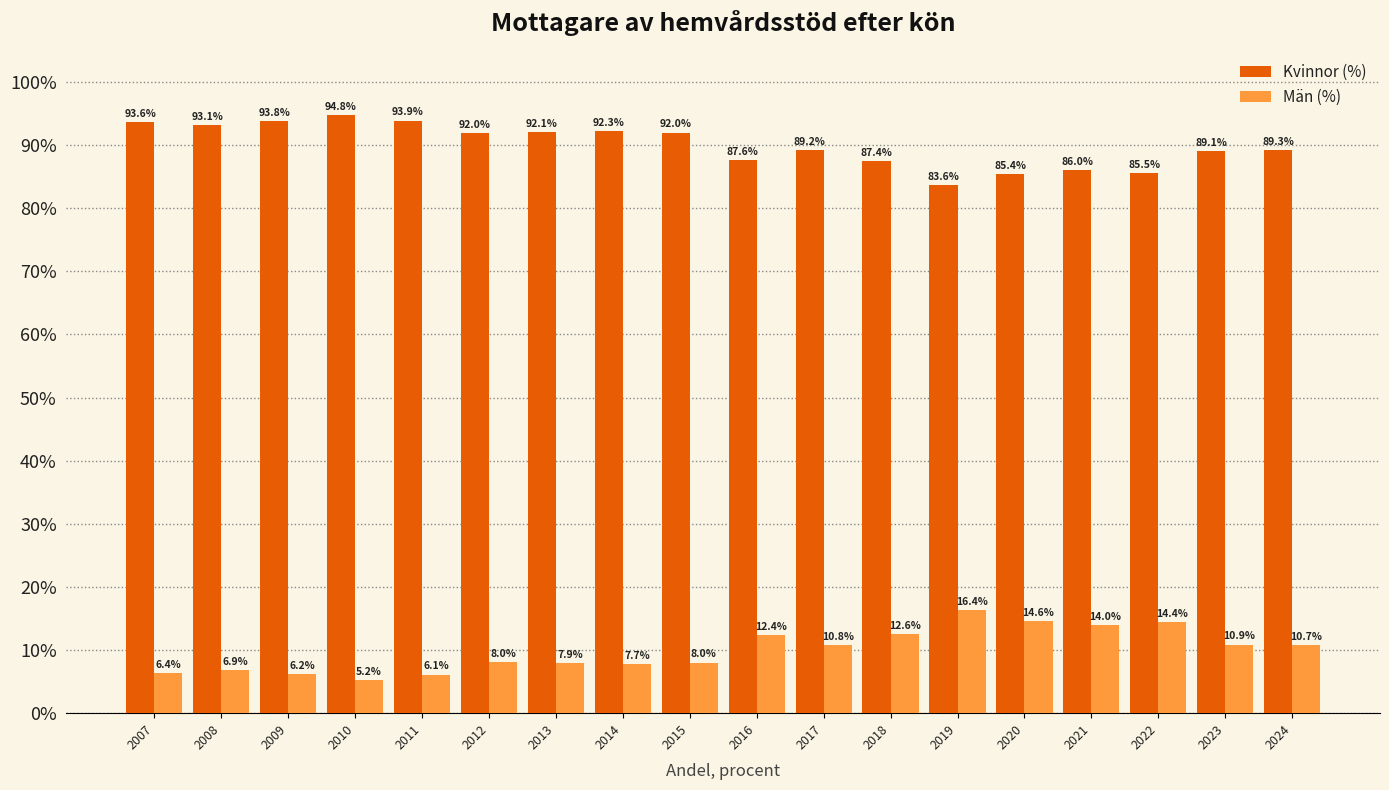

What is the spread (max minus min) of values at 2012?

83.9